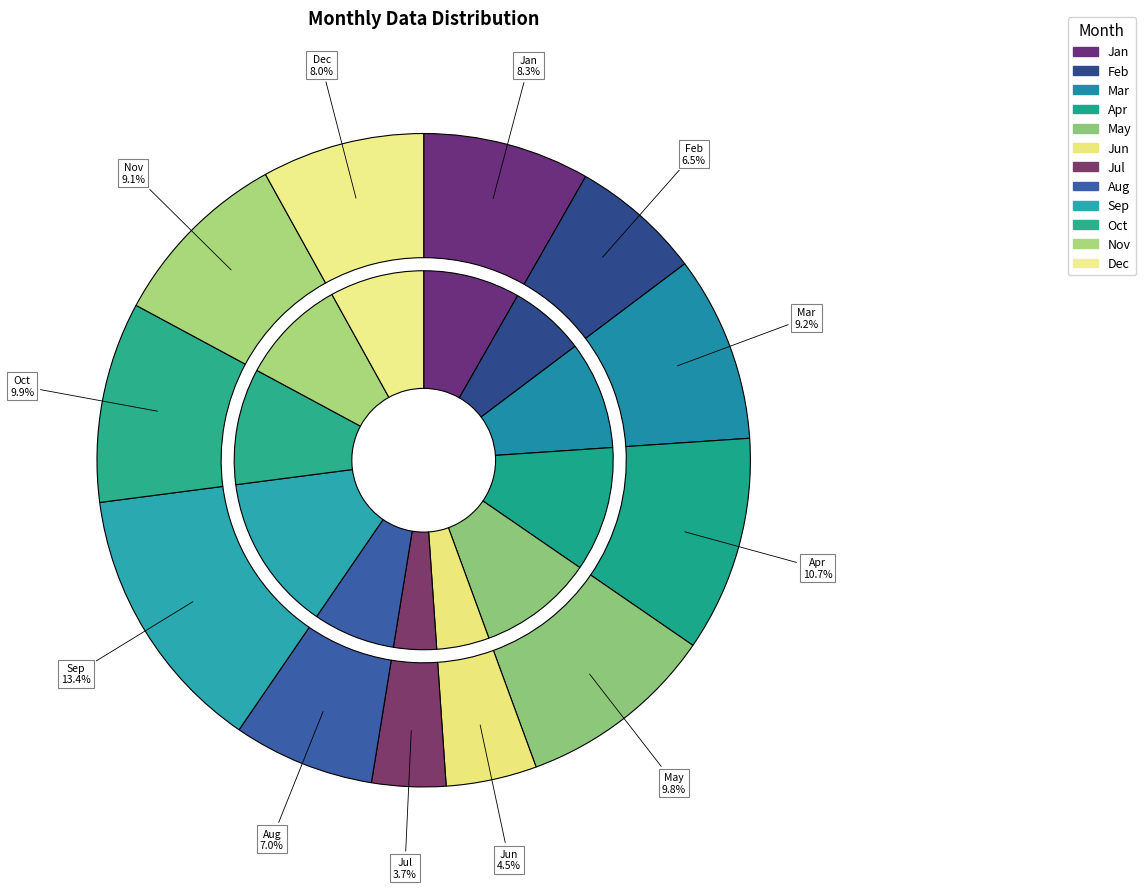

True or false: Apr accounts for 1% of the total.

False